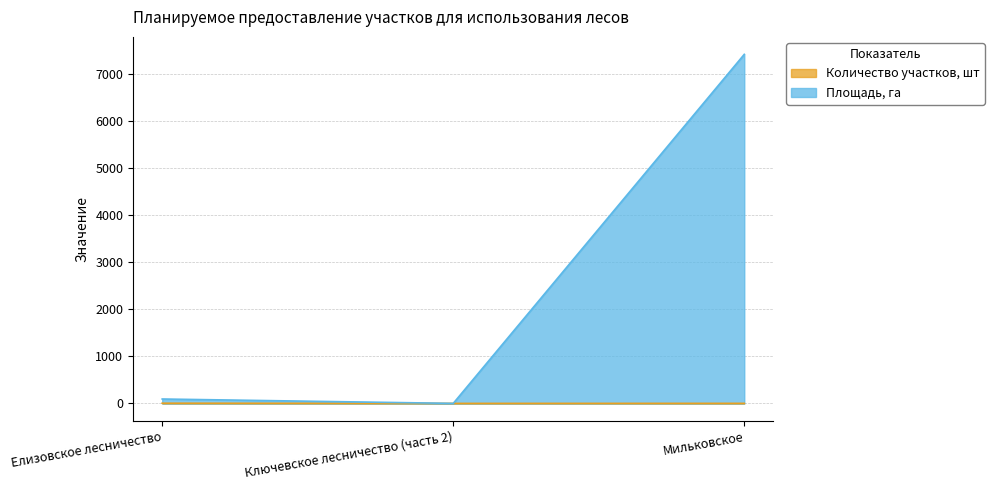

Between Ключевское лесничество (часть 2) and Мильковское, which series saw the biggest shift?

Площадь, га